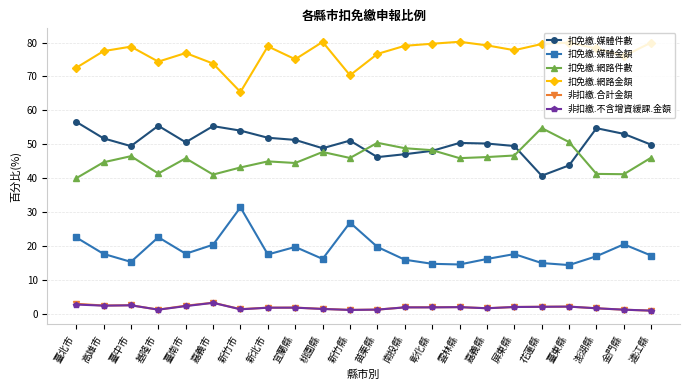

What is the difference between the maximum and minimum values in the 扣免繳.媒體件數 series?

15.9